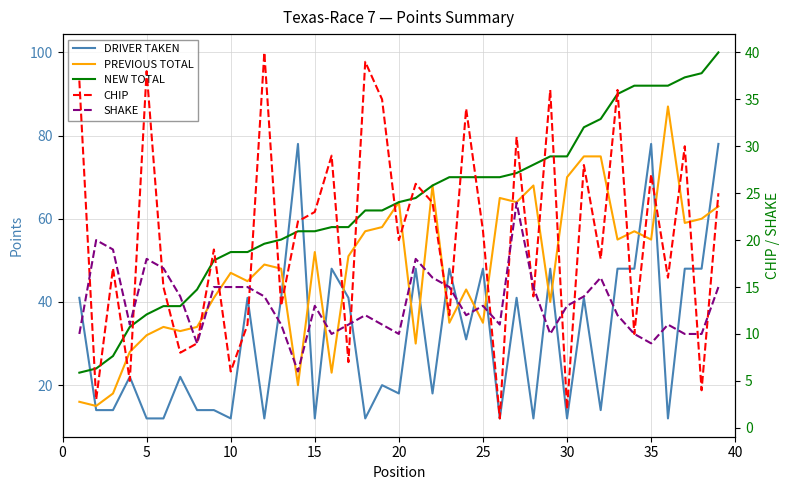

The SHAKE series shows 4 at 35. True or false?

False